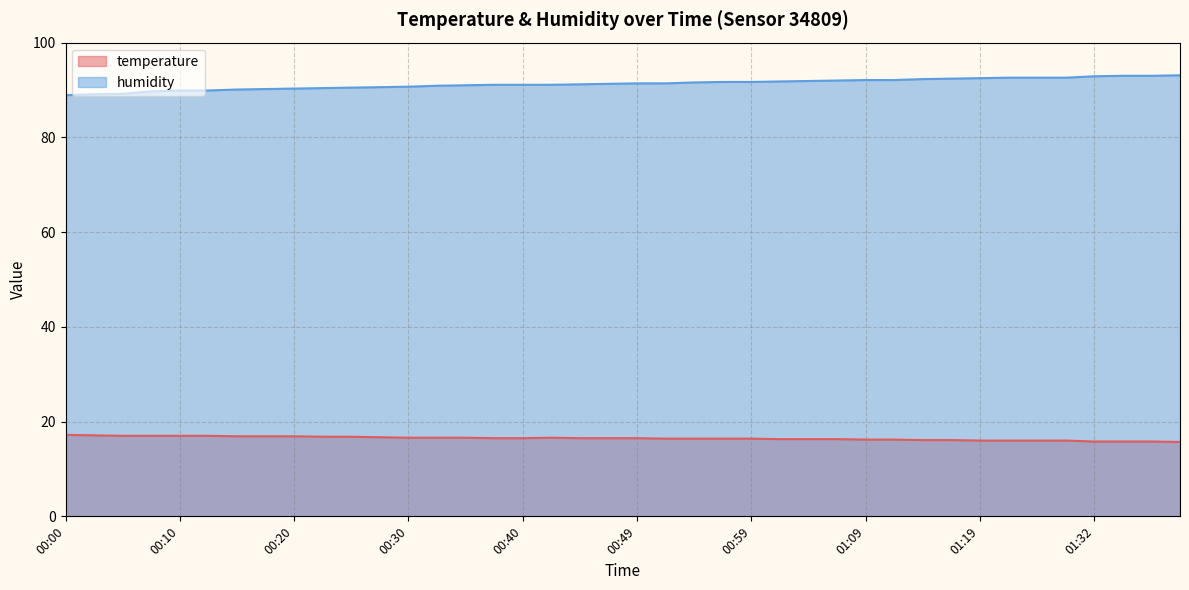

True or false: humidity has a value of 122.6 at 01:19.

False